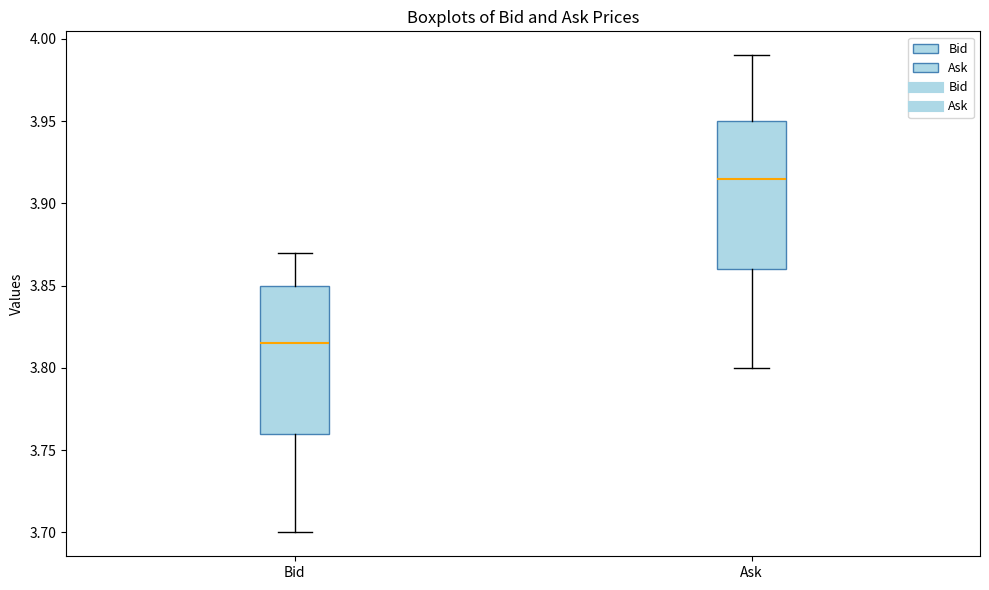

Reading left to right, read every box against the y-axis: the position of its median line, the range the box covers, and the ends of its whiskers. The values are not printed on the chart, so give them approximately, as read against the axis.

Bid: median 3.815, box 3.760 to 3.850, whiskers 3.700 to 3.870
Ask: median 3.915, box 3.860 to 3.950, whiskers 3.800 to 3.990